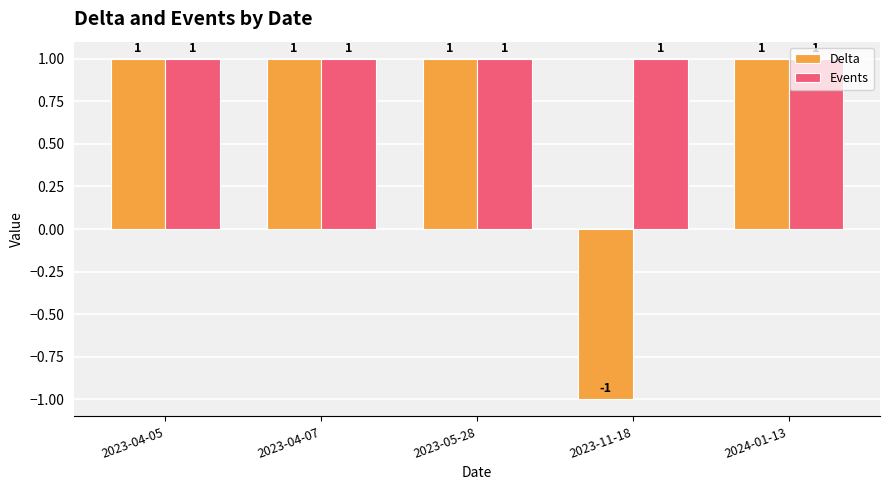

What is the label of the 5th bar from the right?

2023-04-05